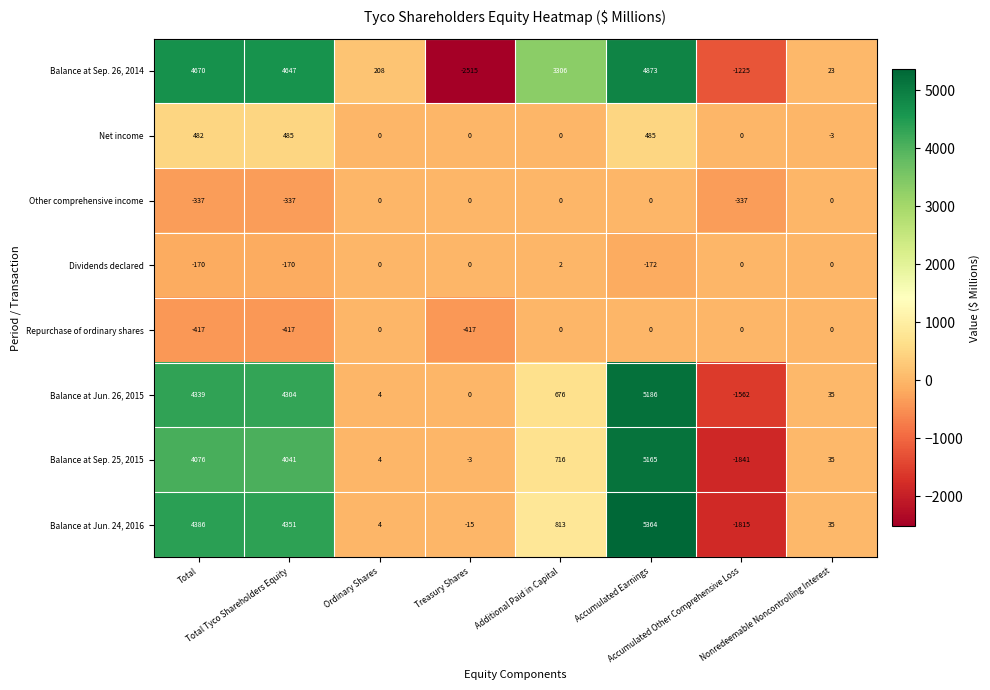

How many values in the Repurchase of ordinary shares series are below 0?

3